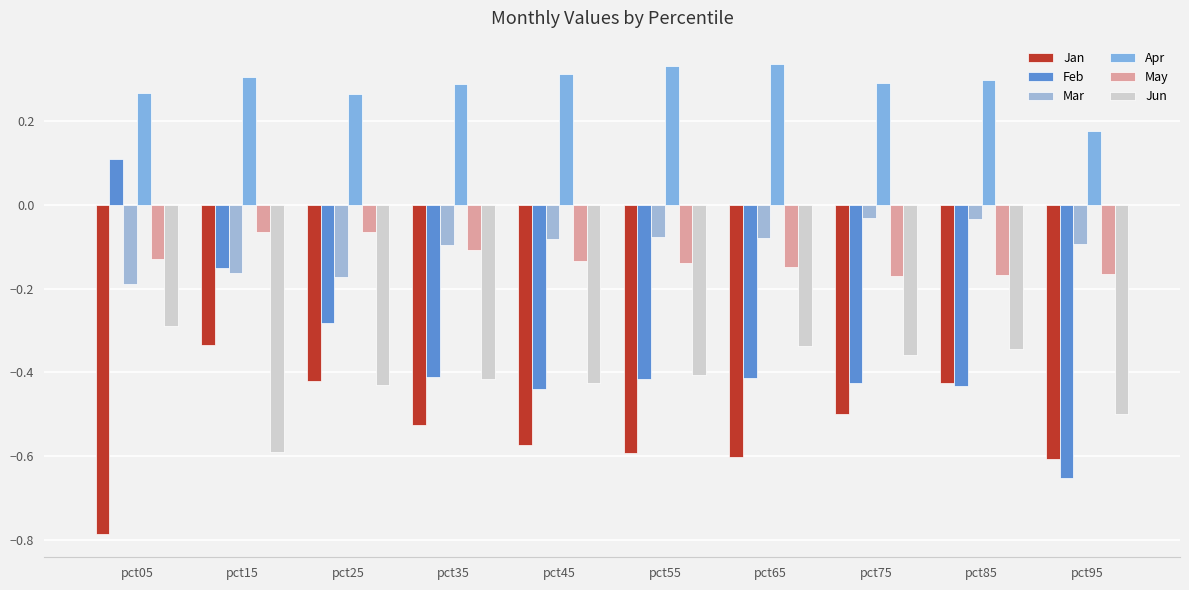

What is the total value across all series at pct05?

-1.0